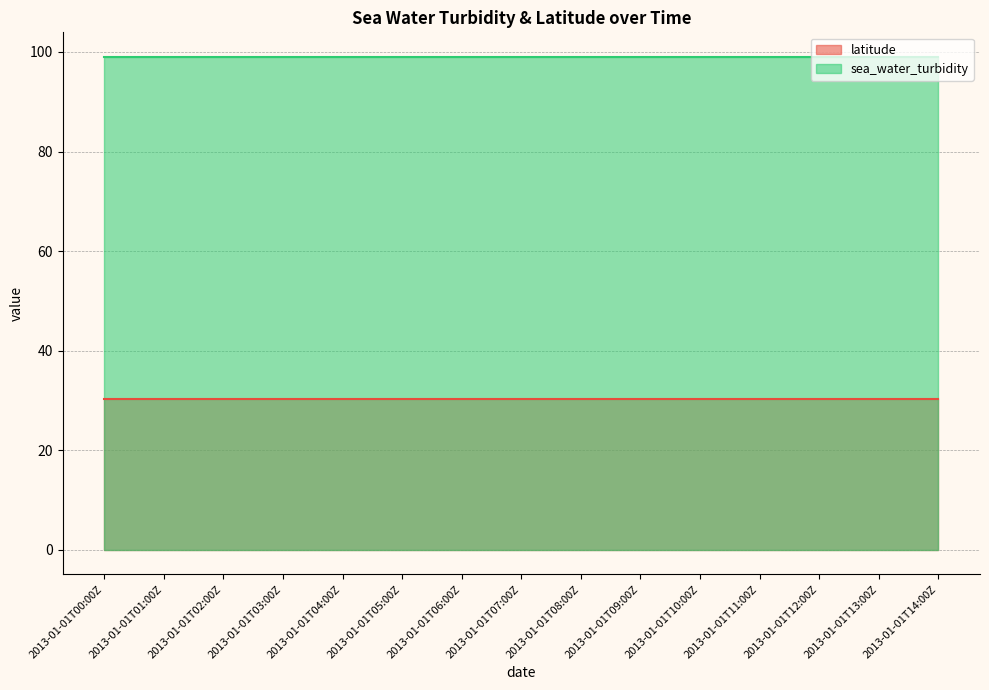

What is the label of the 15th point from the right?

2013-01-01T00:00Z